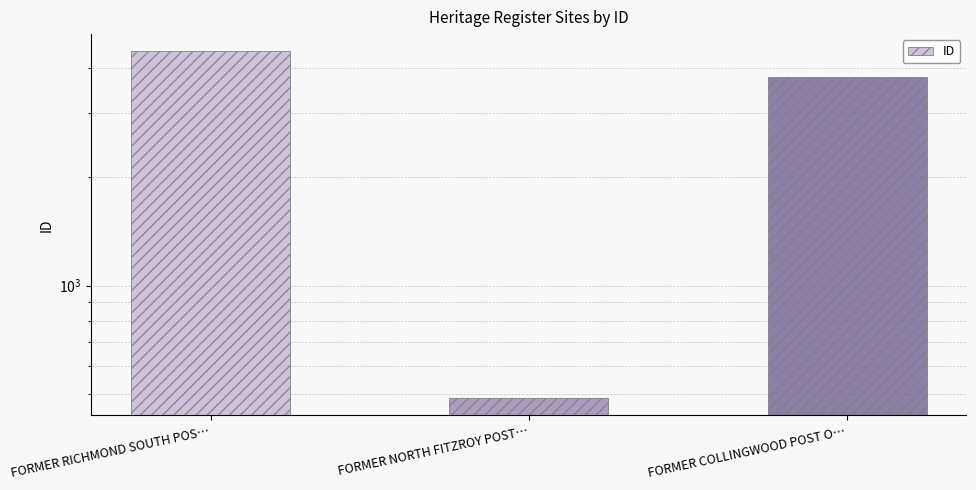

How many values are below 3793?

1